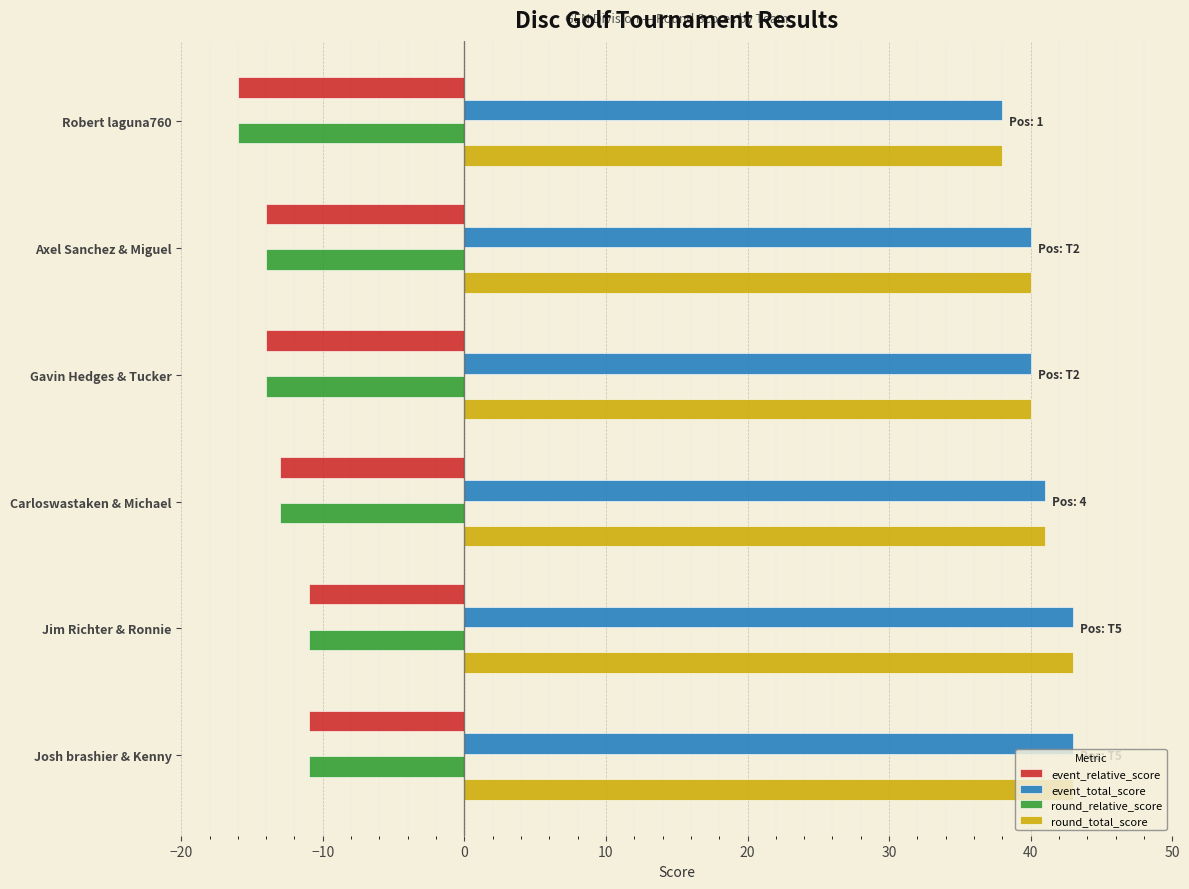

What is the smallest value displayed?

-16